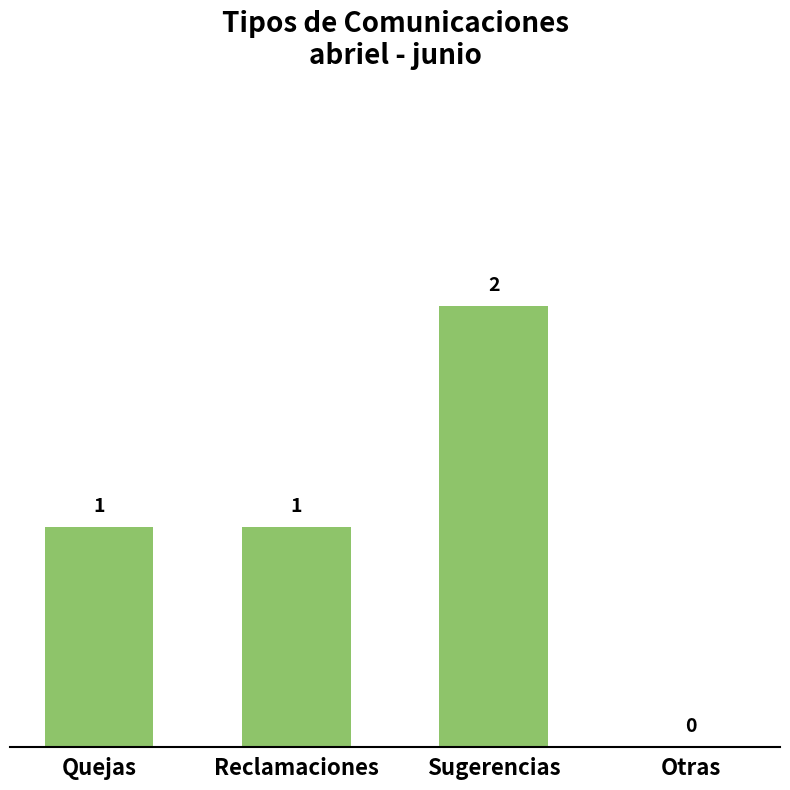

The chart shows a value of 1 at Reclamaciones. True or false?

True